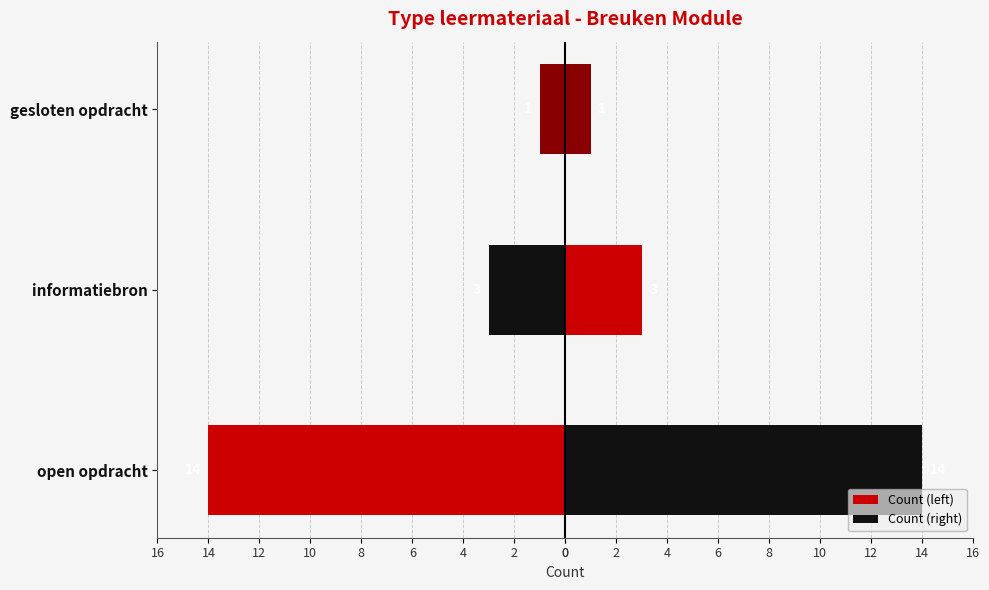

Which series has the largest total across all categories?

Count (right)